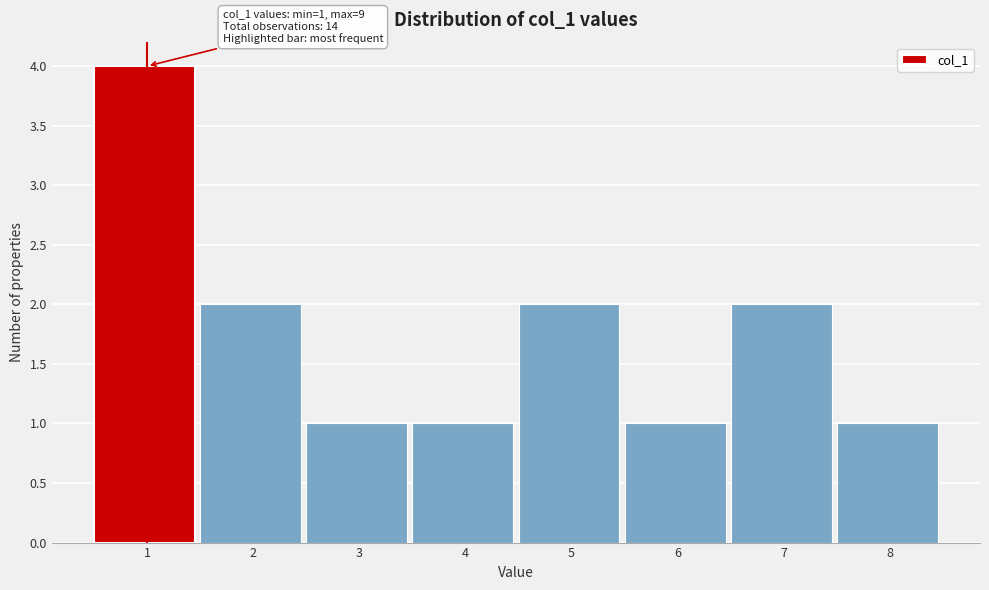

Reading right to left, list all the values displayed in this chart.

1	2	1	2	1	1	2	4